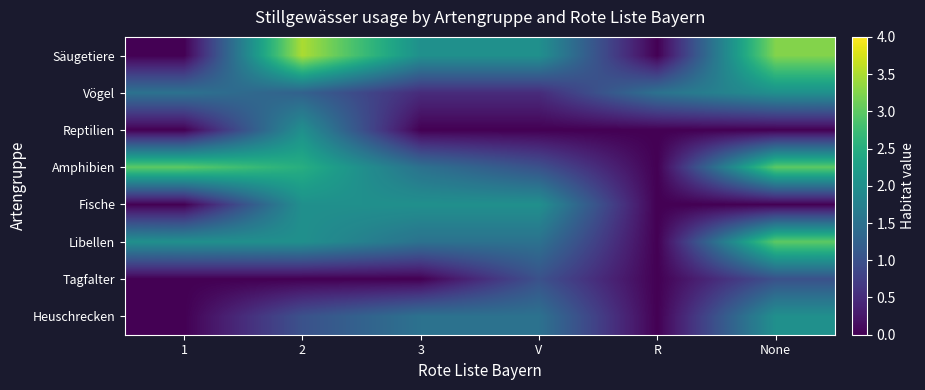

At which category is the sum across all series the highest?

2